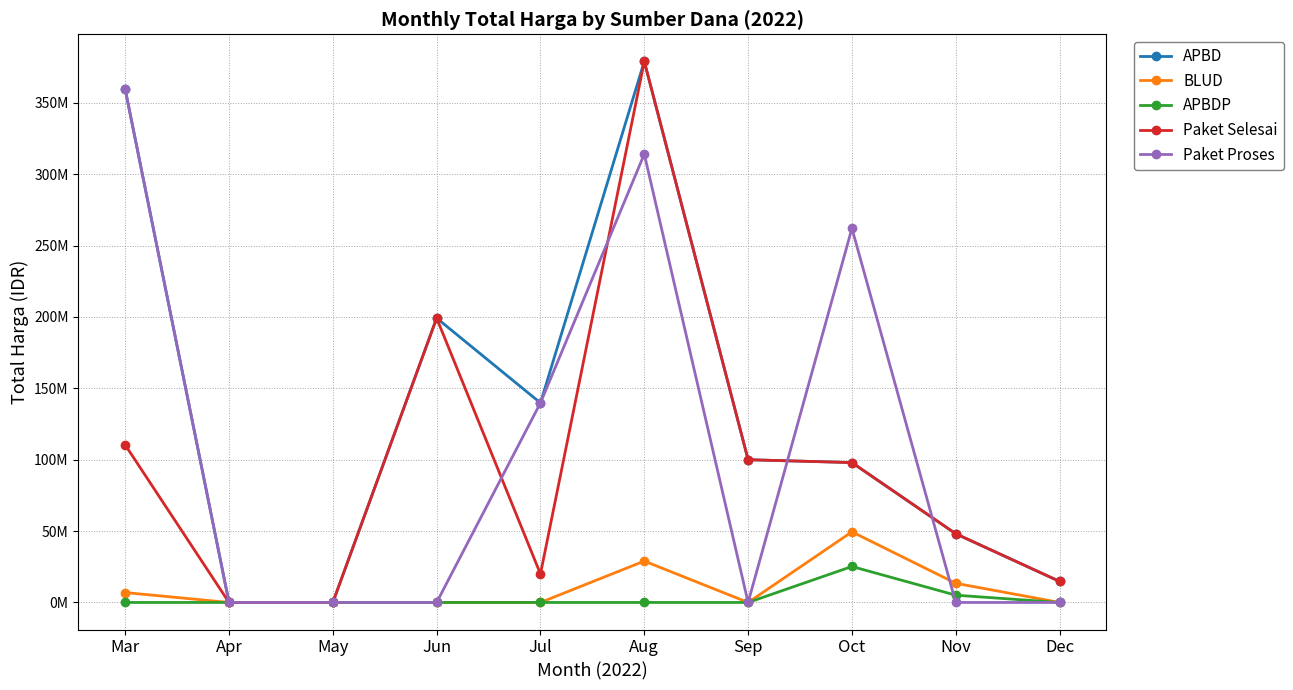

What are all the series names shown in the legend?

APBD, BLUD, APBDP, Paket Selesai, Paket Proses